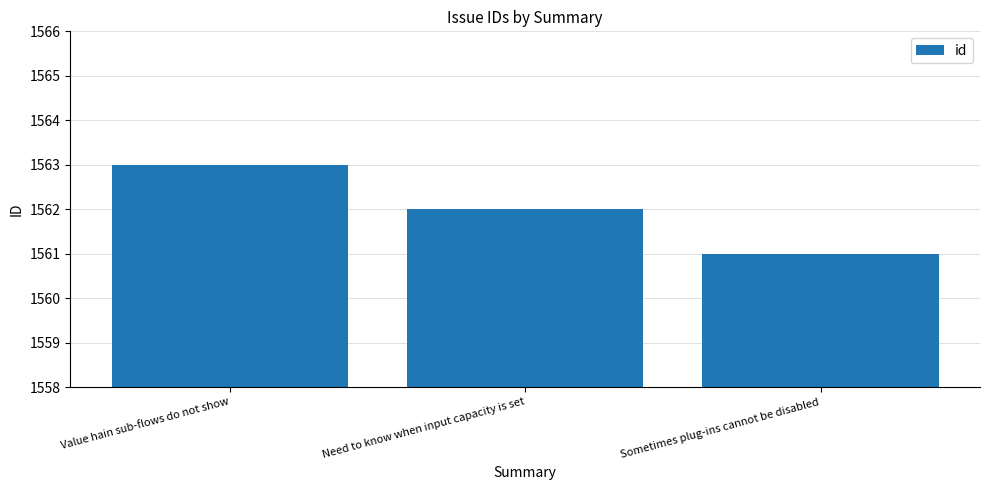

What is the label of the 3rd bar from the left?

Sometimes plug-ins cannot be disabled